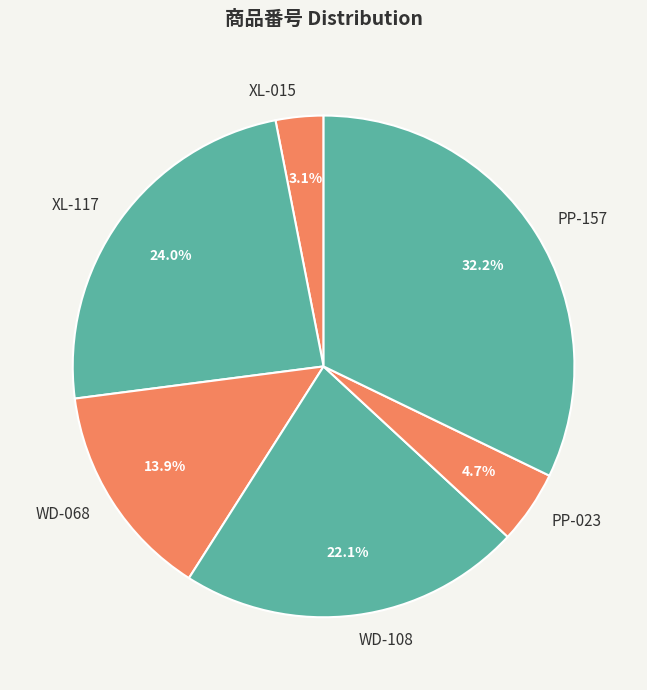

Is PP-157 the majority of the pie?

No